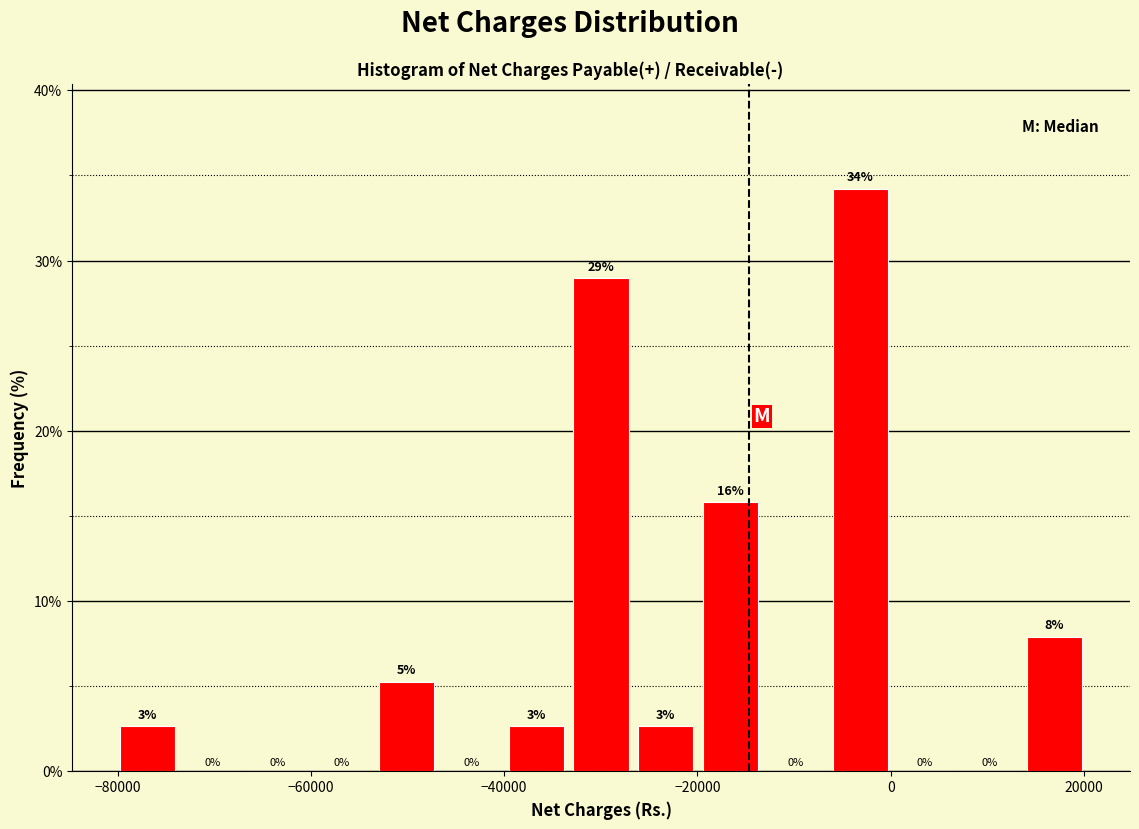

Around what value on the x-axis is the tallest bar? Give the approximate position of its centre, as read against the axis.

-4000